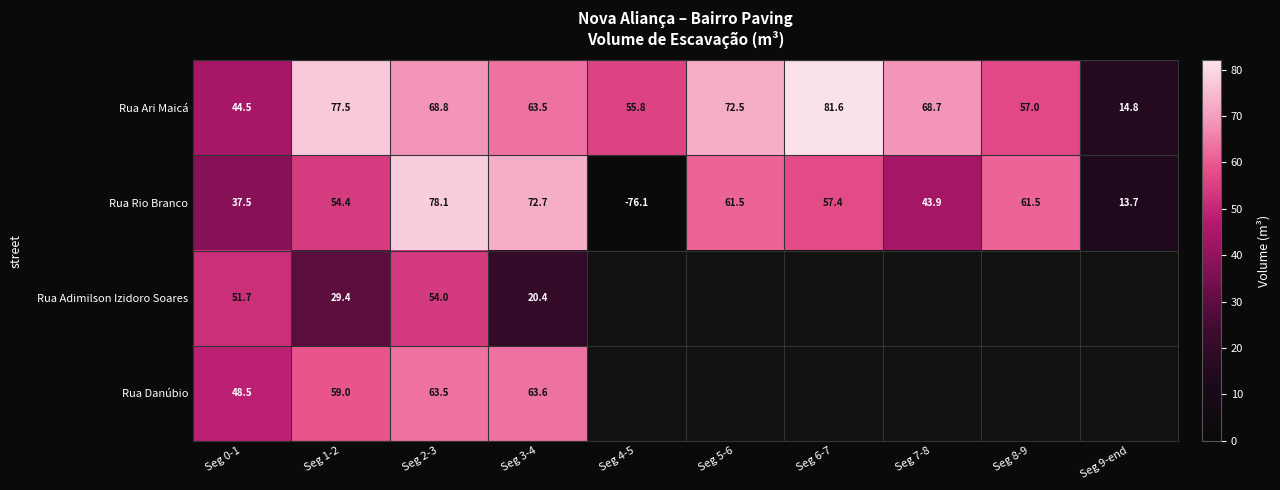

Is it true that Rua Ari Maicá equals 72.5 at Seg 5-6?

True